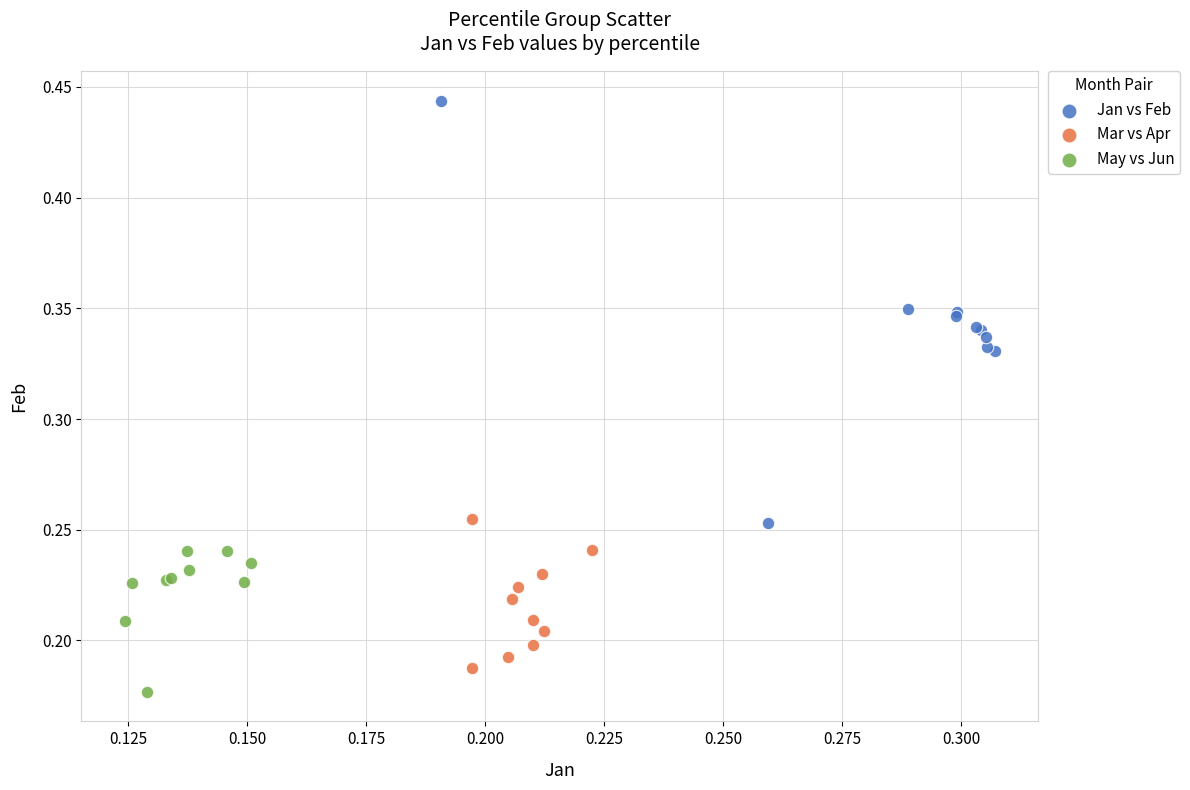

Which series has the largest Y range (max minus min)?

Jan vs Feb